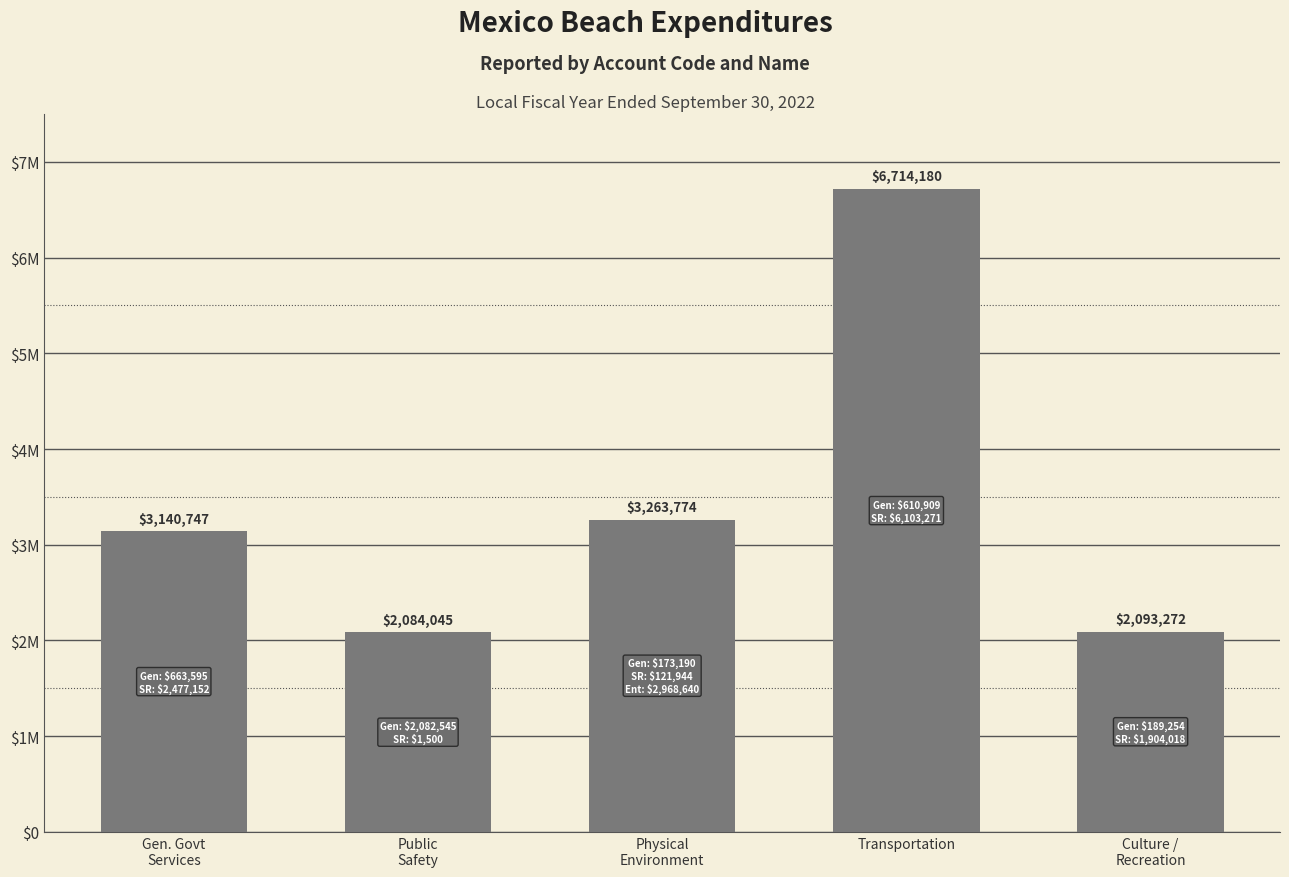

What is the label of the 2nd bar from the left?

Public
Safety